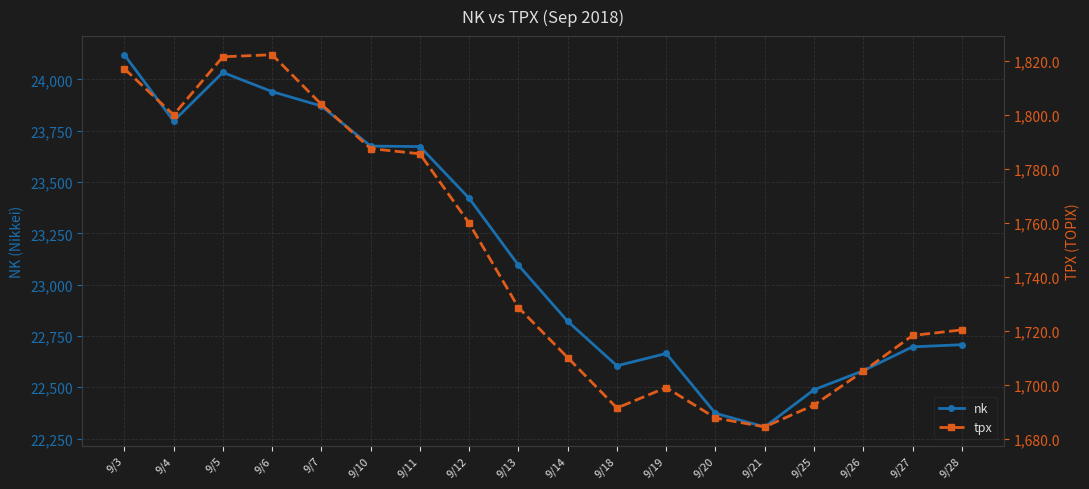

What is the sum of the tpx values at 9/4 and 9/10?

3587.7